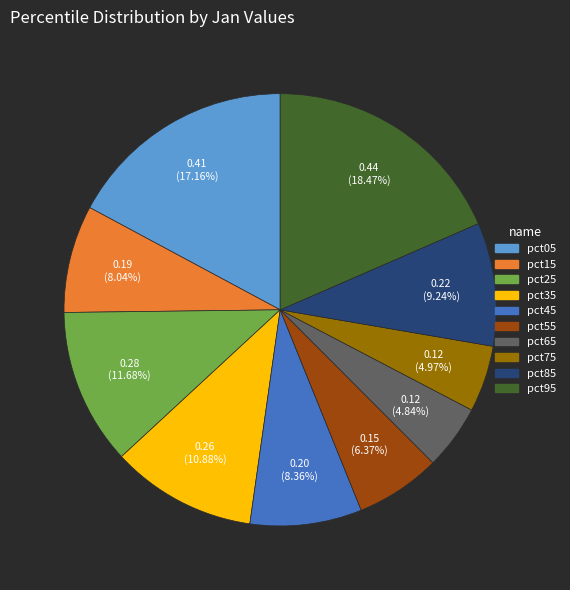

Between pct25 and pct75, which is larger?

pct25